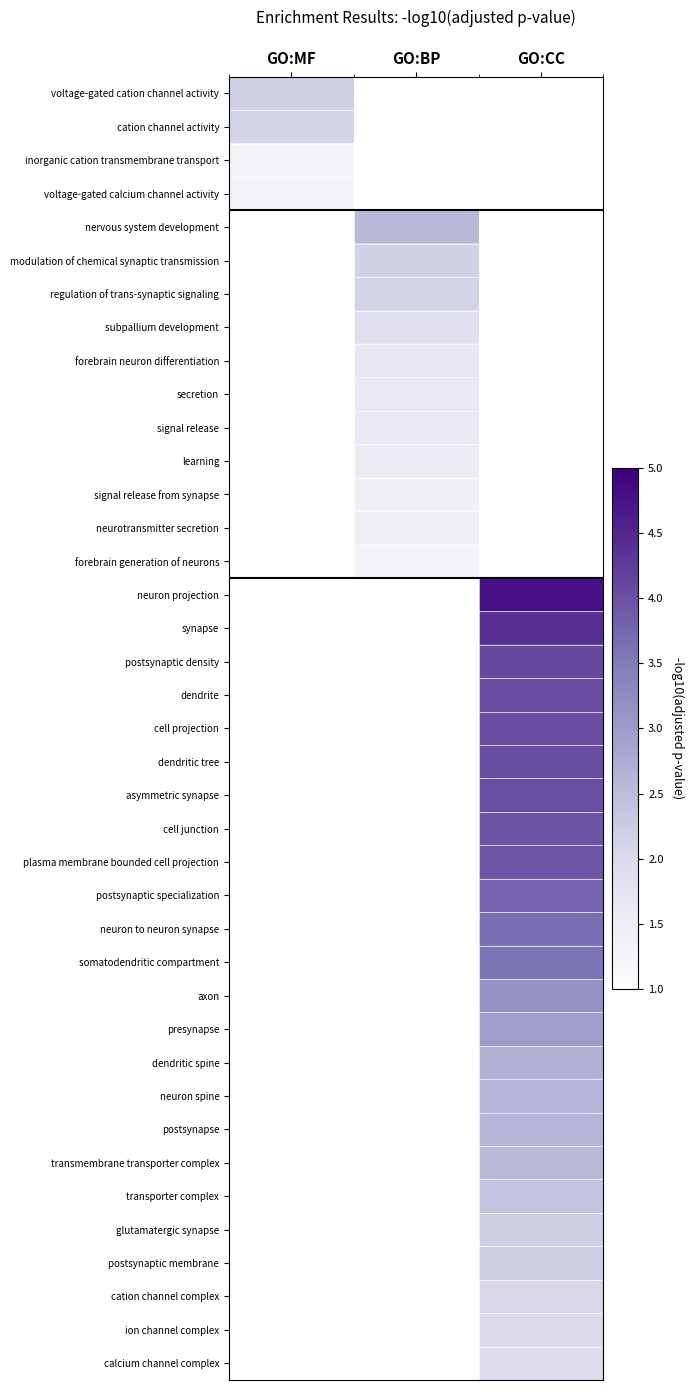

How many data points does each series have?

3